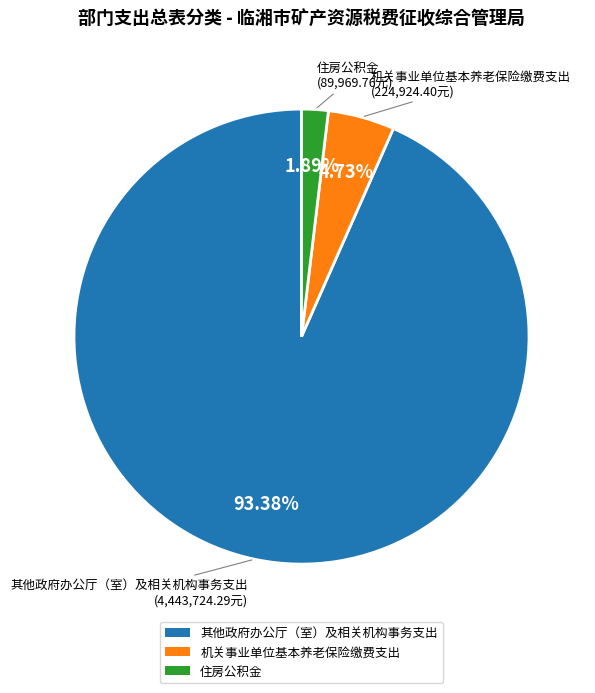

Is it true that 其他政府办公厅（室）及相关机构事务支出 is 83% of the pie?

False